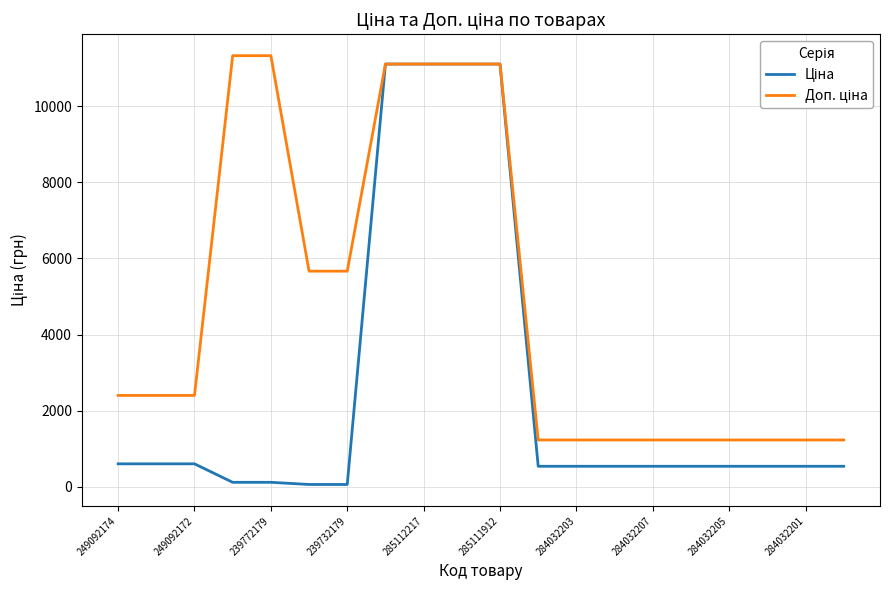

What is the greatest value displayed?

11334.0